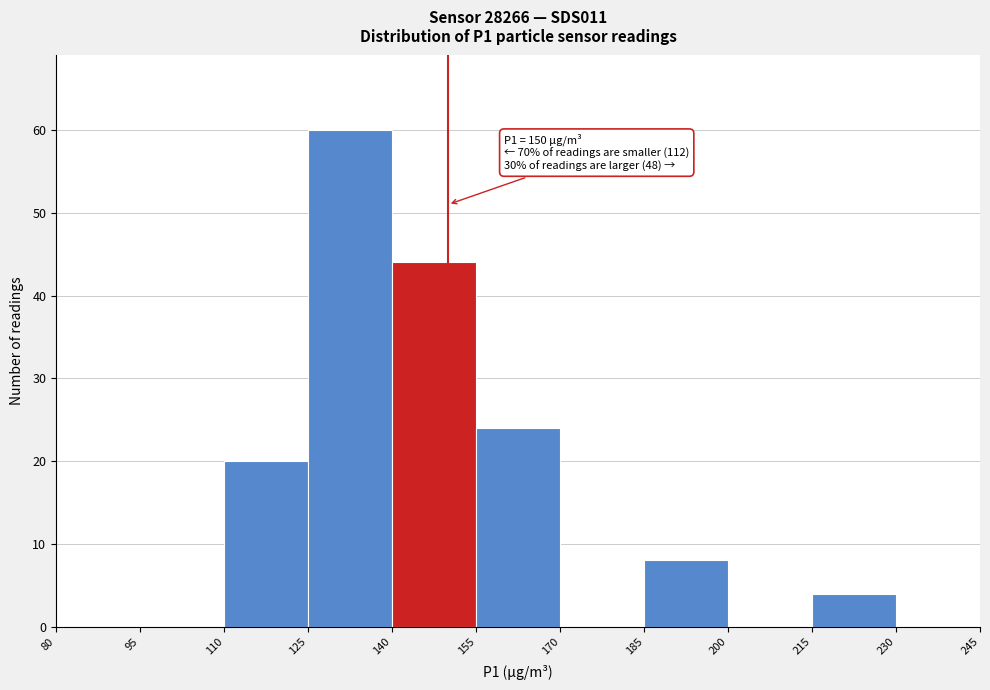

Over which range of the x-axis is the bar tallest?

125 to 140